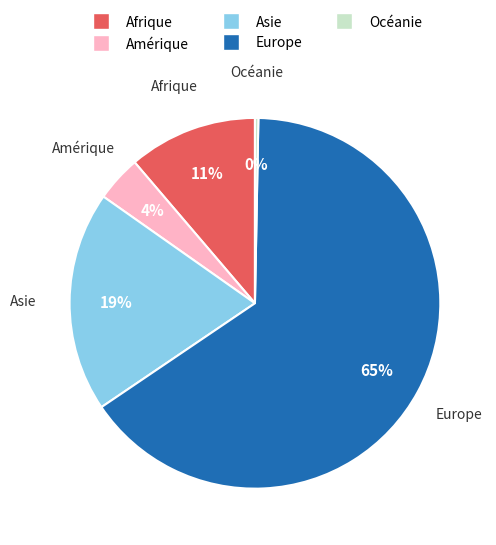

True or false: Afrique accounts for 5% of the total.

False